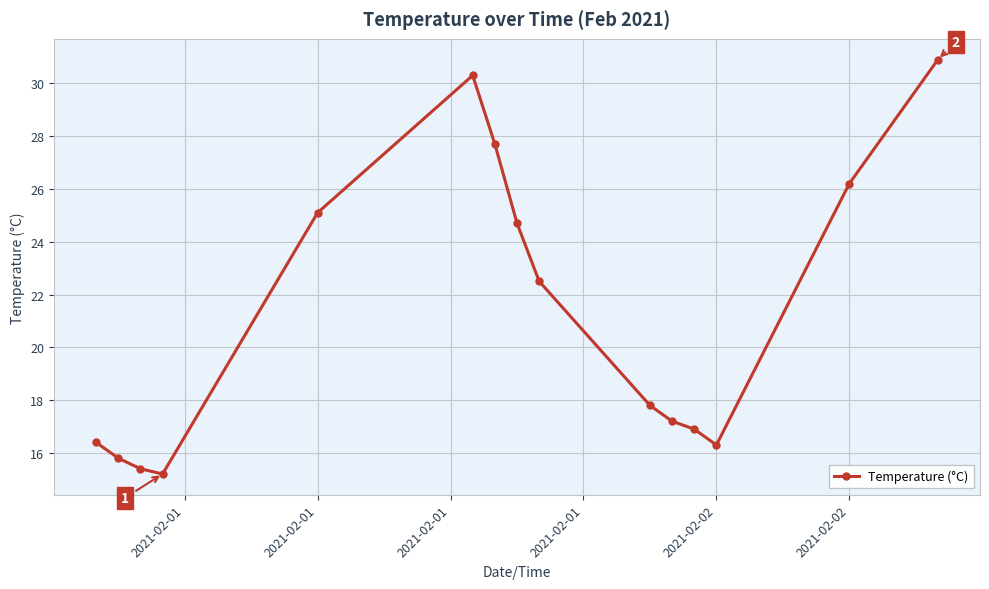

What is the minimum value shown in the chart?

15.2